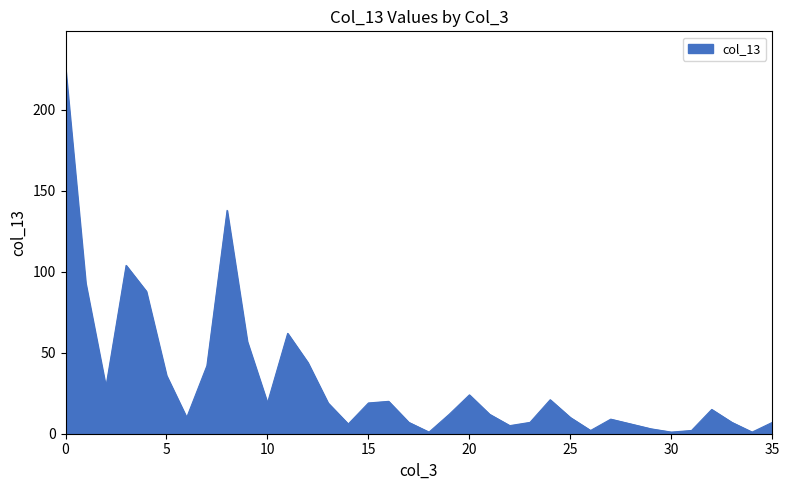

What is the minimum value shown in the chart?

1